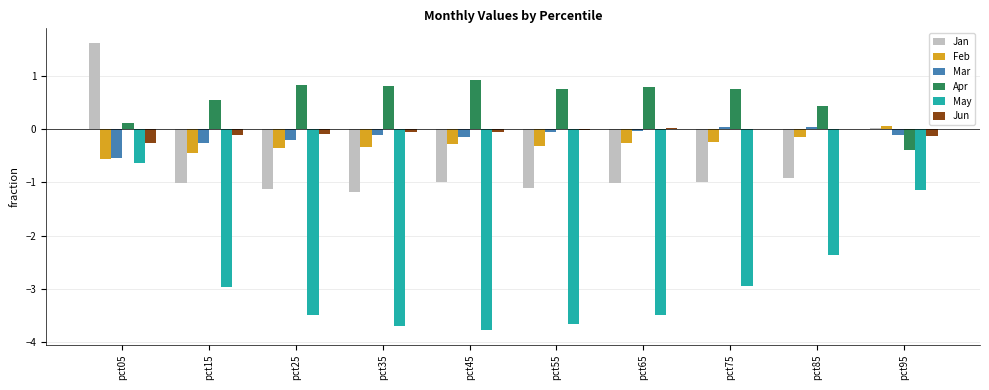

Which series has the largest total across all categories?

Apr